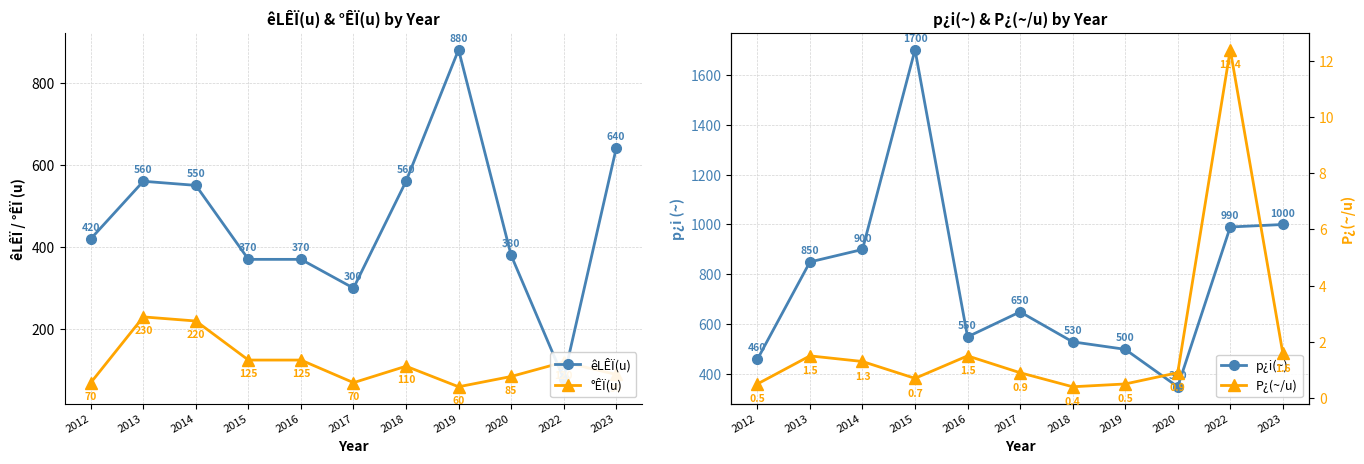

What is the total value across all series at 2020?

815.9